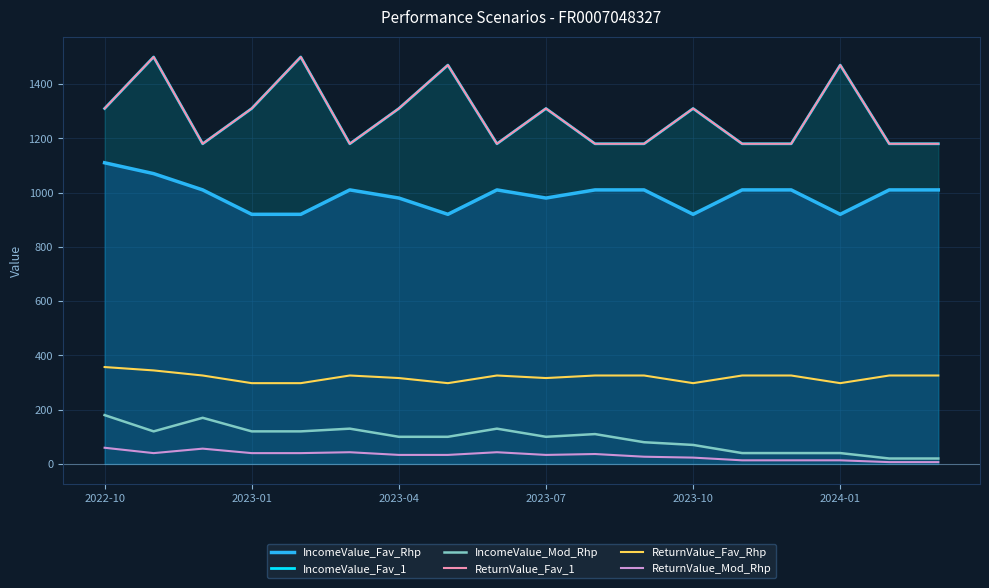

True or false: IncomeValue_Fav_1 has a value of 1310.0 at 2022-10.

True